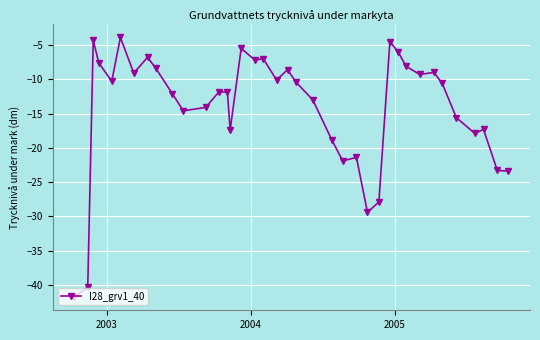

What is the value of the 18th point from the left?

-7.0